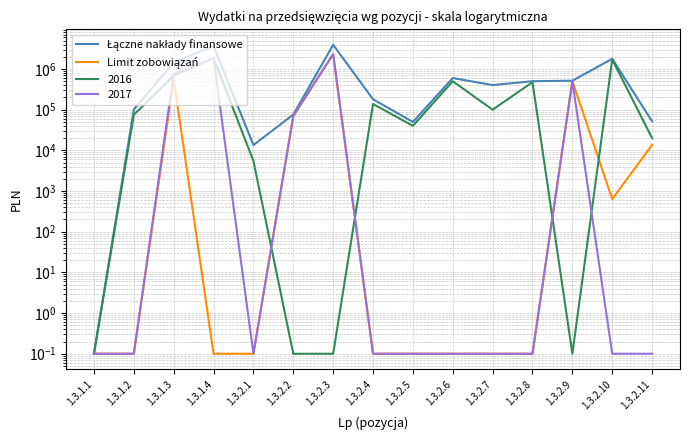

Which series has the largest range (max minus min)?

Łączne nakłady finansowe